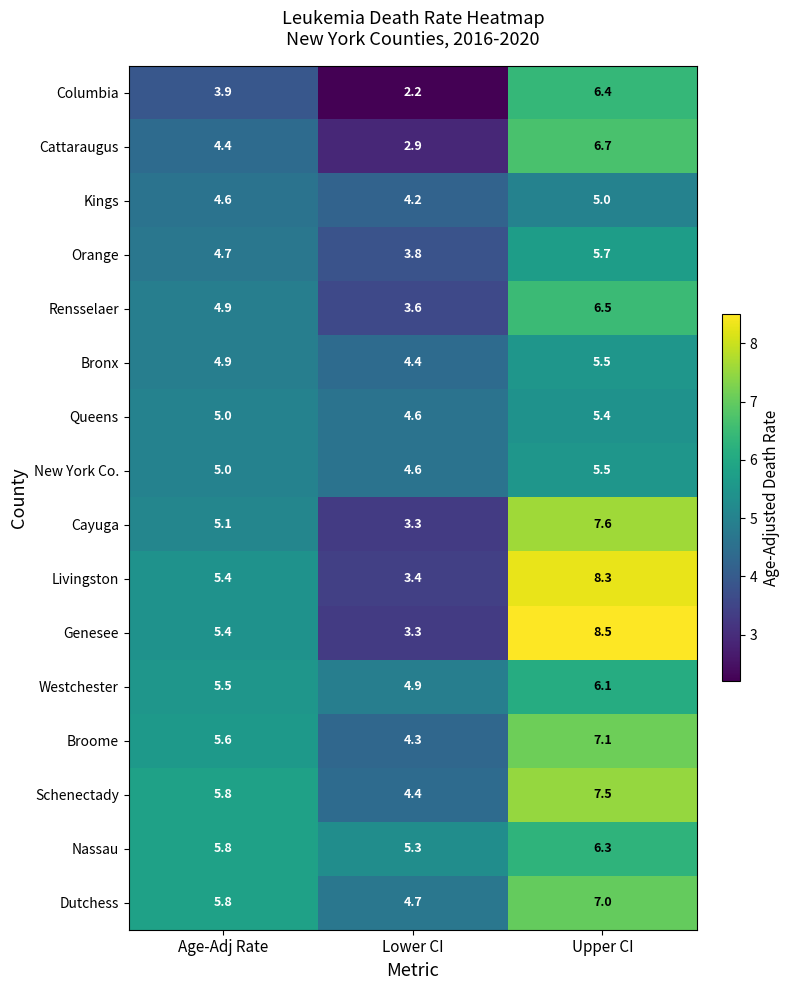

How many distinct data groups are displayed?

16